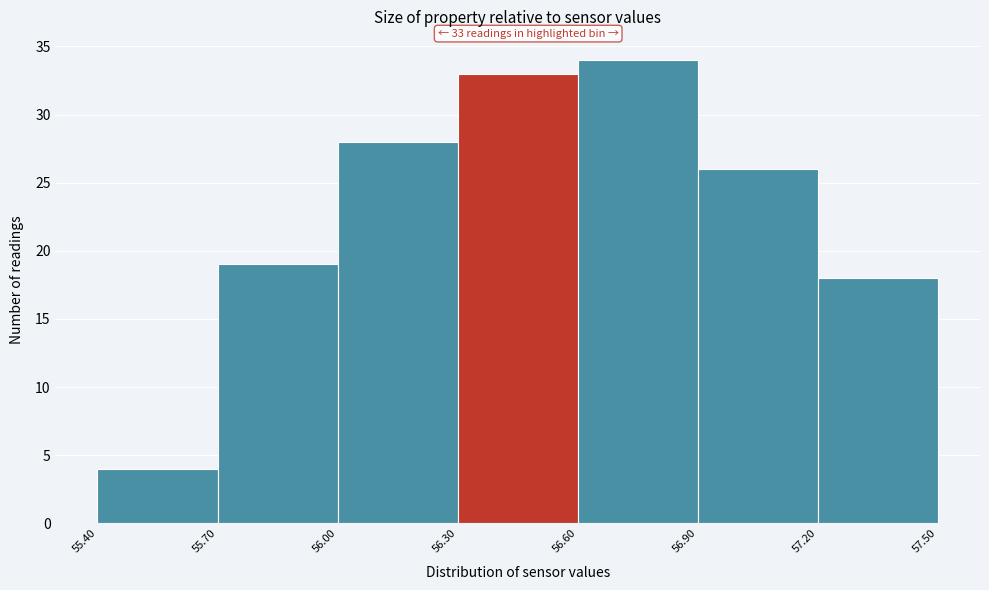

Which range on the x-axis has the tallest bar?

56.60 to 56.90